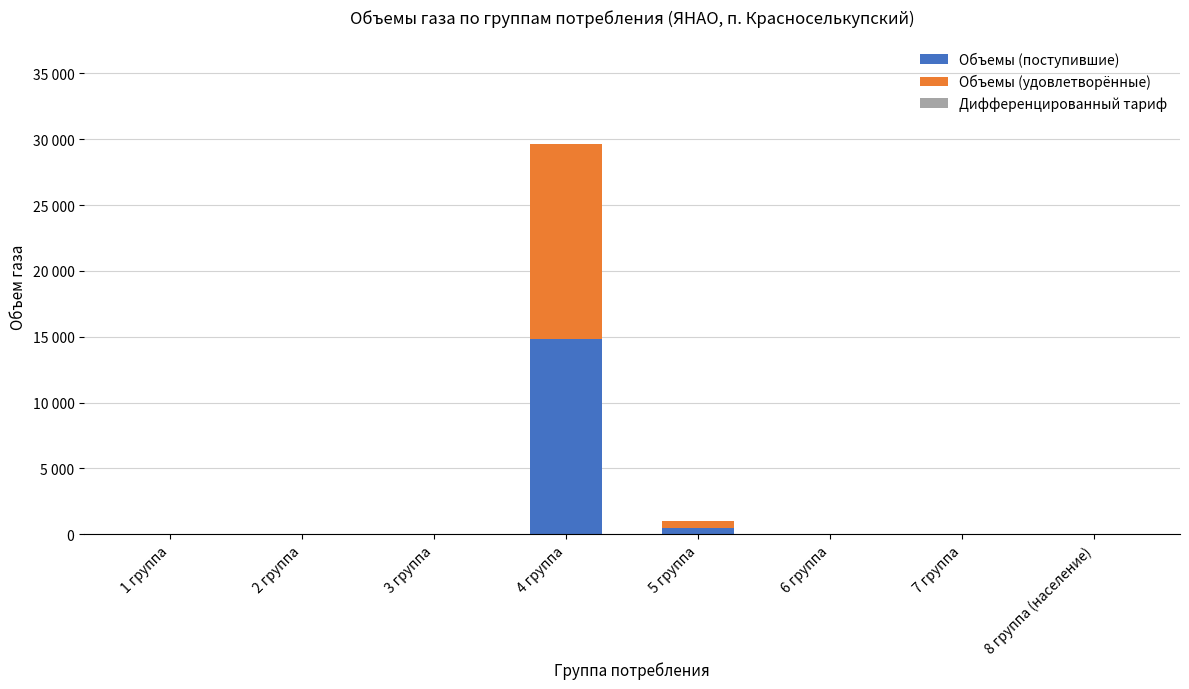

What position from the left is 1 группа?

1